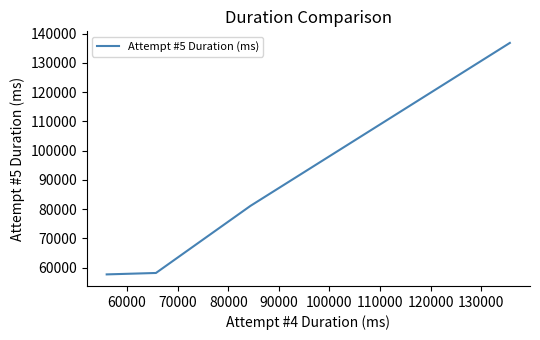

What is the maximum value shown in the chart?

136796